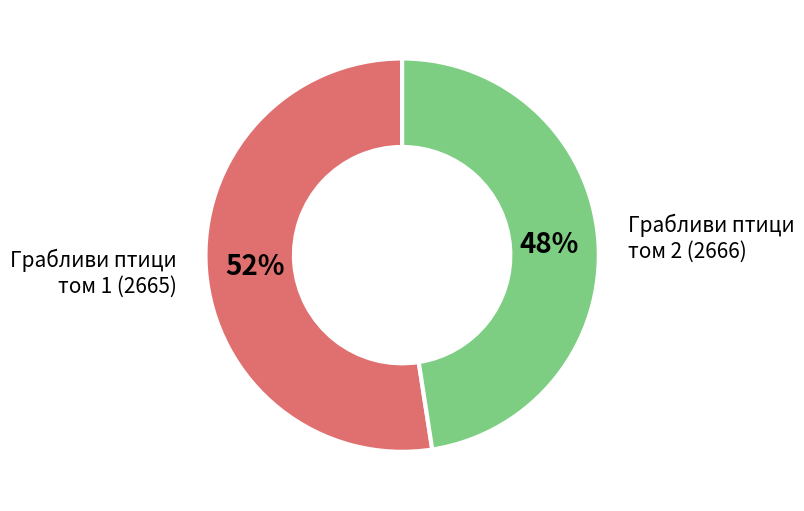

Is it true that Грабливи птици том 1 (2665) is 43% of the pie?

False